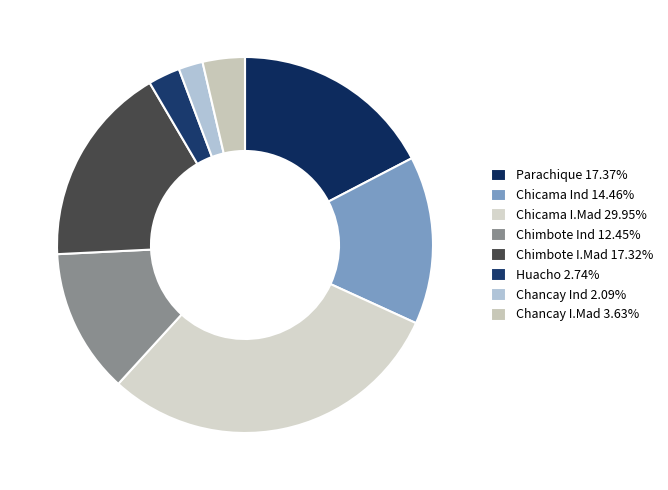

Which category has the biggest portion of the pie?

Chicama I.Mad